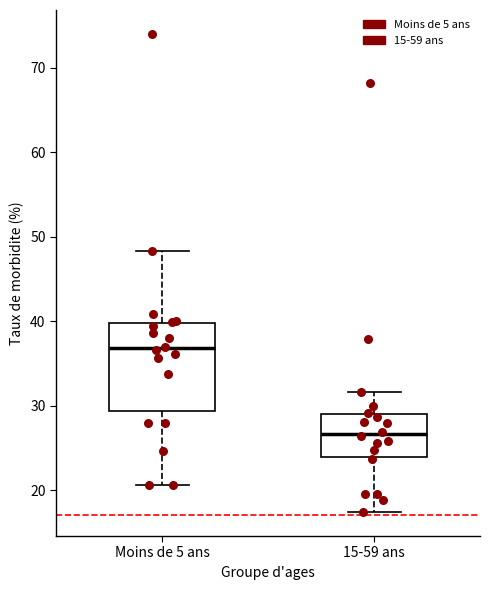

Reading left to right, transcribe this box plot: for each box, give where its median line is, the range the box spans, and where its two whiskers end, as read against the y-axis. The values are not printed on the chart, so give them approximately, as read against the axis.

Moins de 5 ans: median 37, box 29 to 40, whiskers 21 to 48
15-59 ans: median 27, box 24 to 29, whiskers 17 to 32